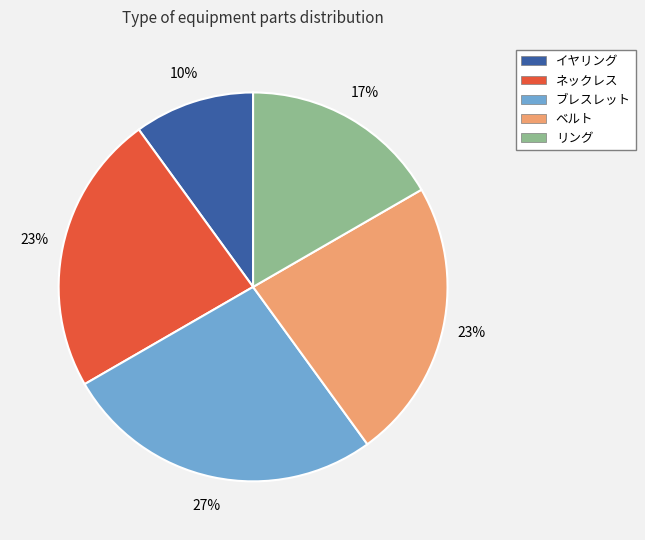

Which slice is the largest?

ブレスレット